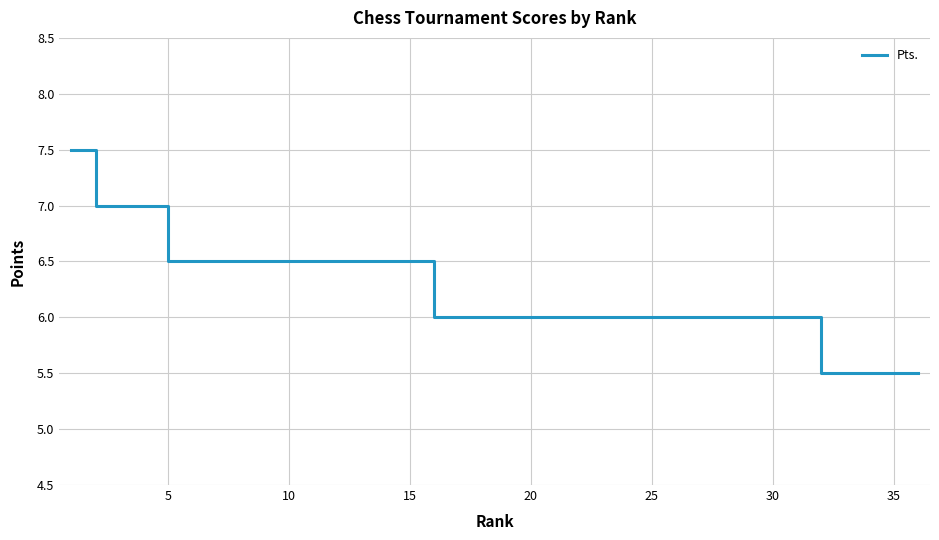

What is the difference between the maximum and minimum values?

2.0